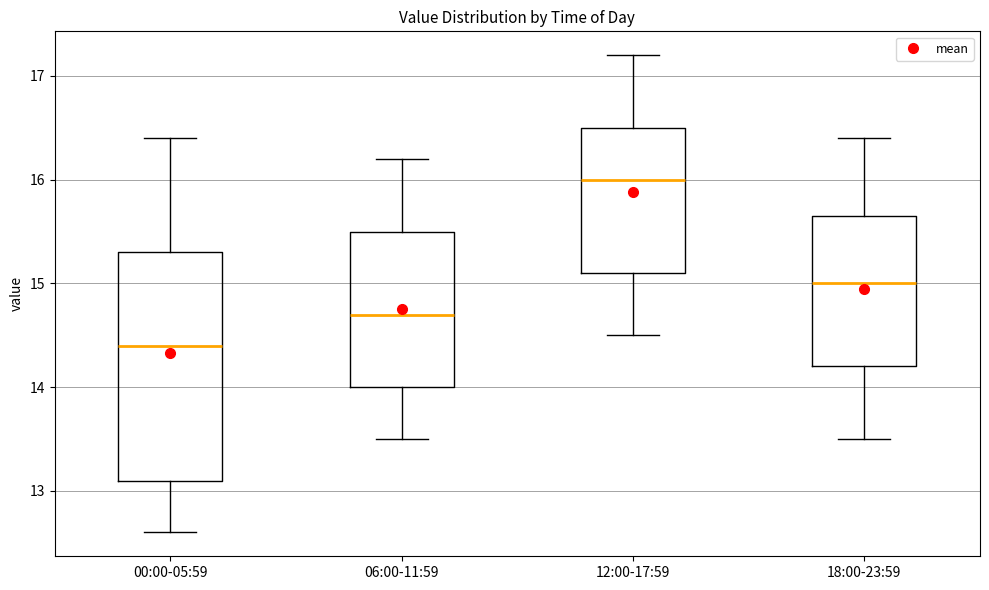

Reading left to right, read every box against the y-axis: the position of its median line, the range the box covers, and the ends of its whiskers. The values are not printed on the chart, so give them approximately, as read against the axis.

00:00-05:59: median 14.4, box 13.1 to 15.3, whiskers 12.6 to 16.4
06:00-11:59: median 14.7, box 14.0 to 15.5, whiskers 13.5 to 16.2
12:00-17:59: median 16.0, box 15.1 to 16.5, whiskers 14.5 to 17.2
18:00-23:59: median 15.0, box 14.2 to 15.7, whiskers 13.5 to 16.4